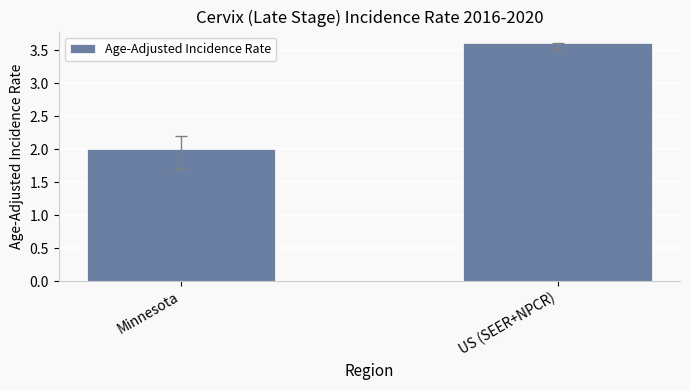

List the labels in order of value, largest first.

US (SEER+NPCR), Minnesota